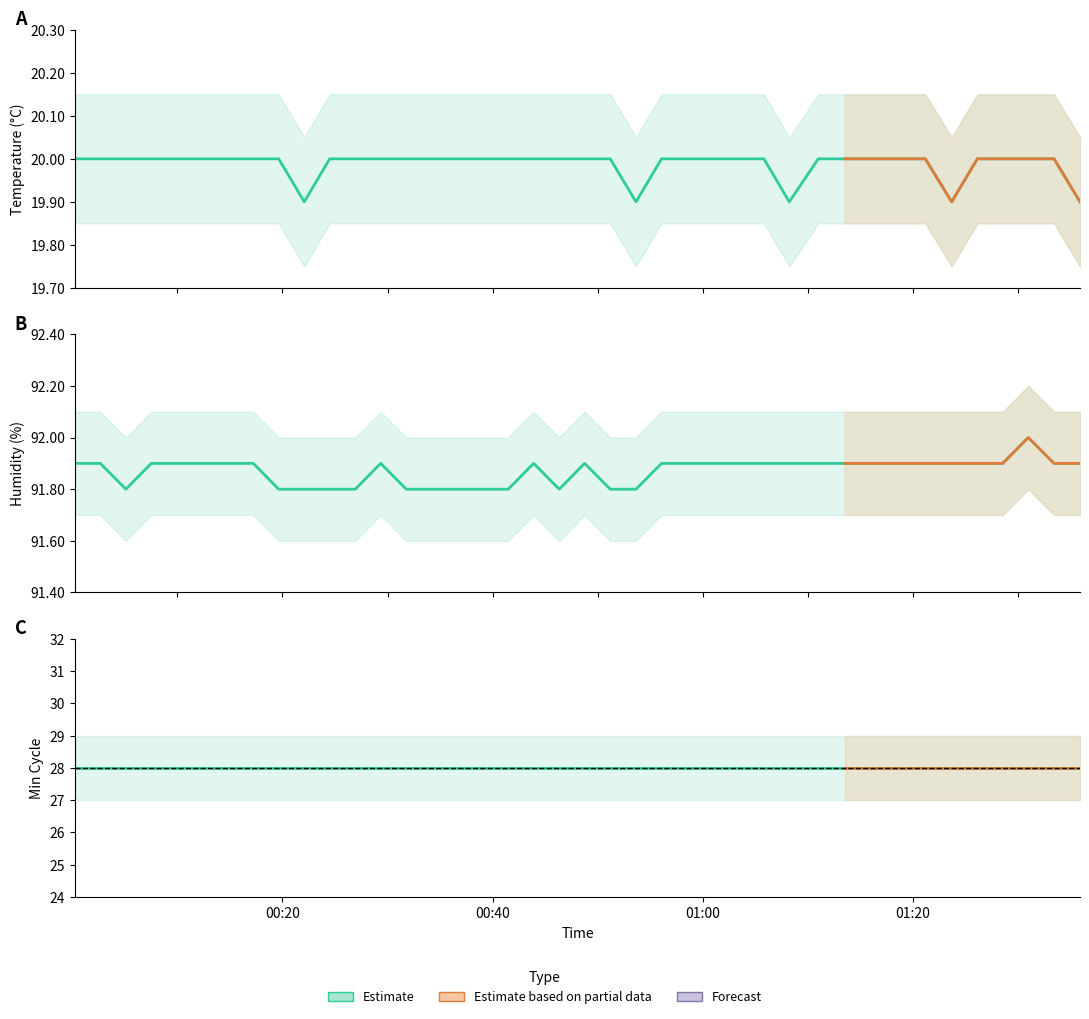

Is the value of Temp at 2023/05/08 01:21:09 greater than the value of Humidity at 2023/05/08 01:10:58?

No